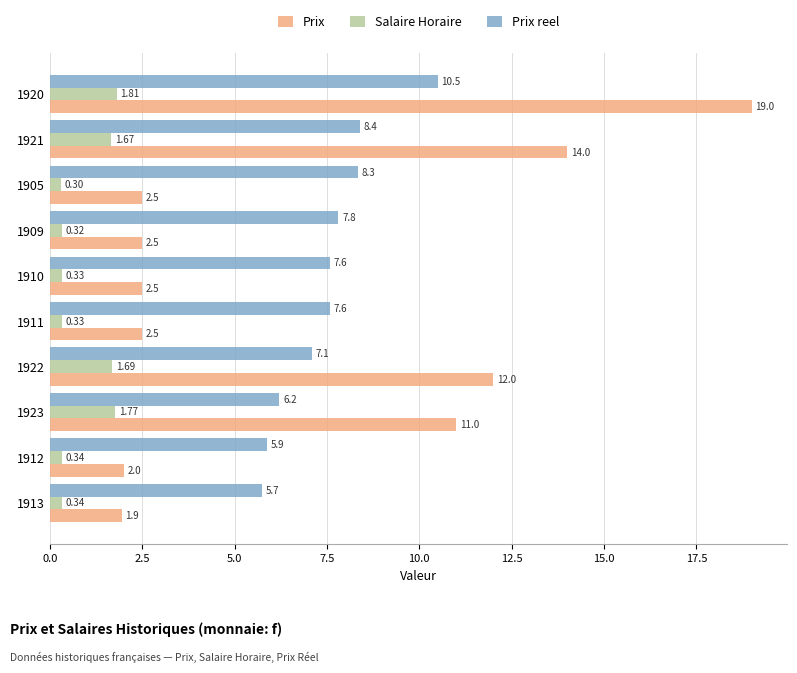

What is the average value of the Prix reel series?

7.5